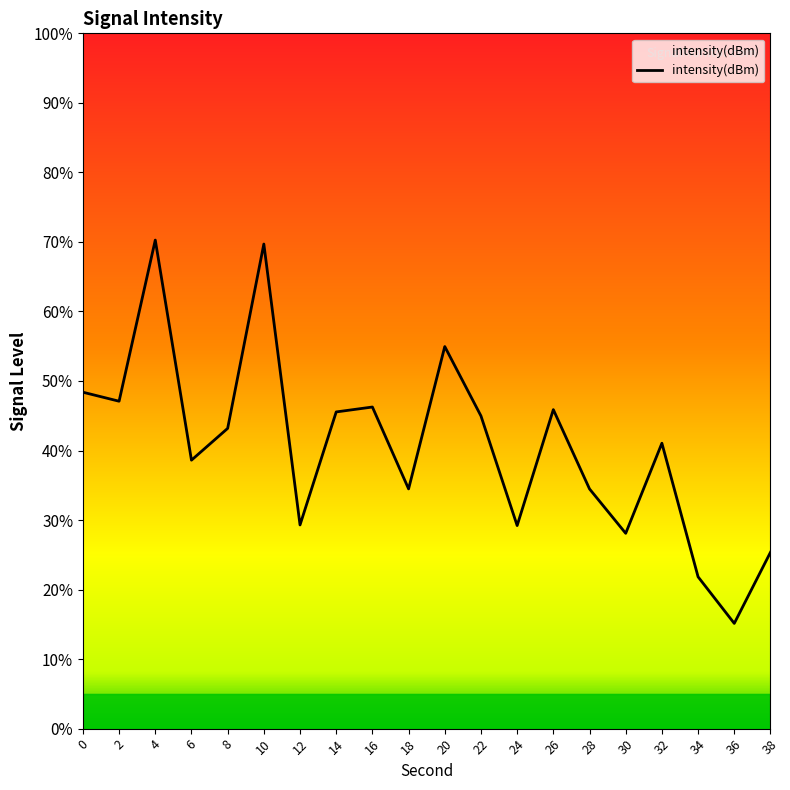

Does the chart display data point markers on the line(s)?

No